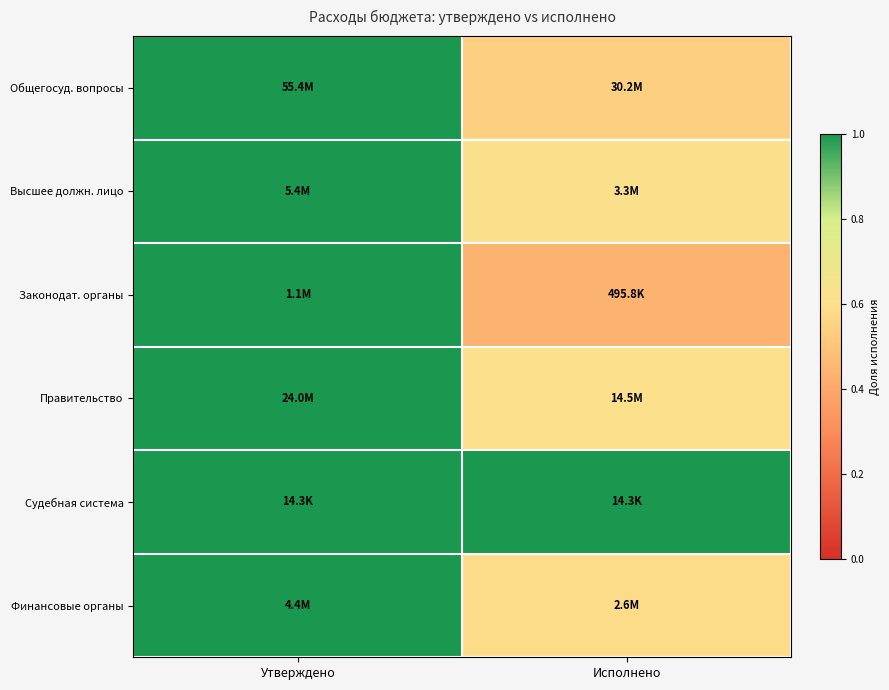

Rank the series at Исполнено from highest to lowest value.

Судебная система, Высшее должн. лицо, Правительство, Финансовые органы, Общегосуд. вопросы, Законодат. органы